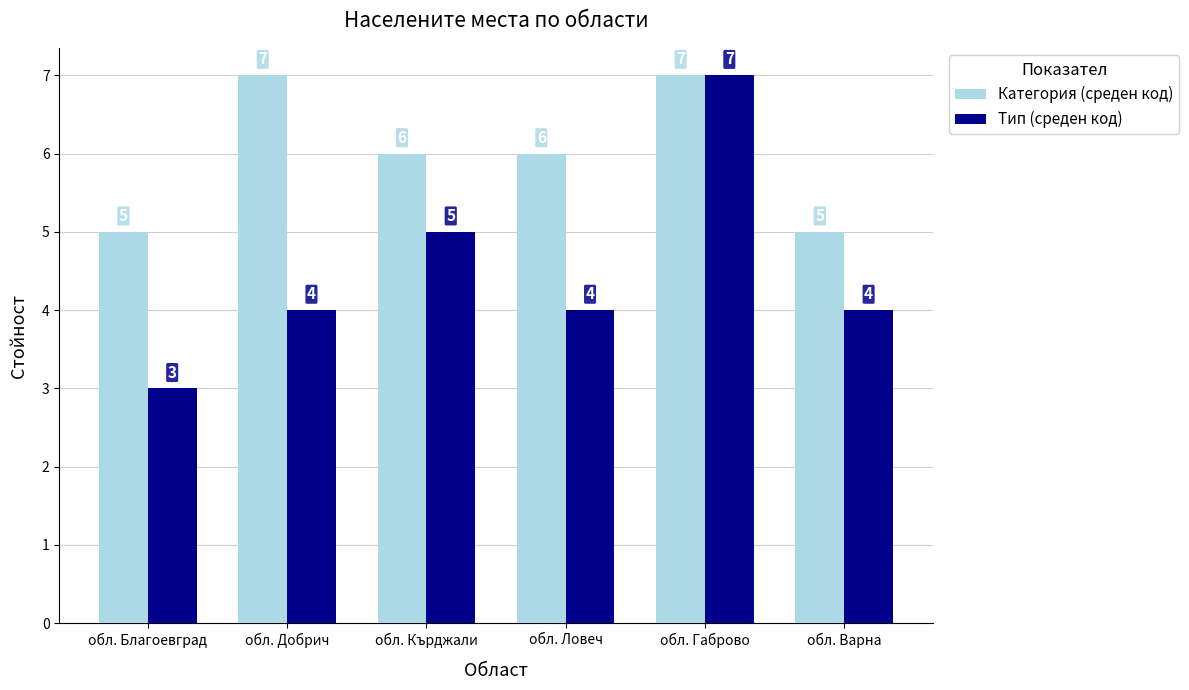

How many series are shown in this chart?

2